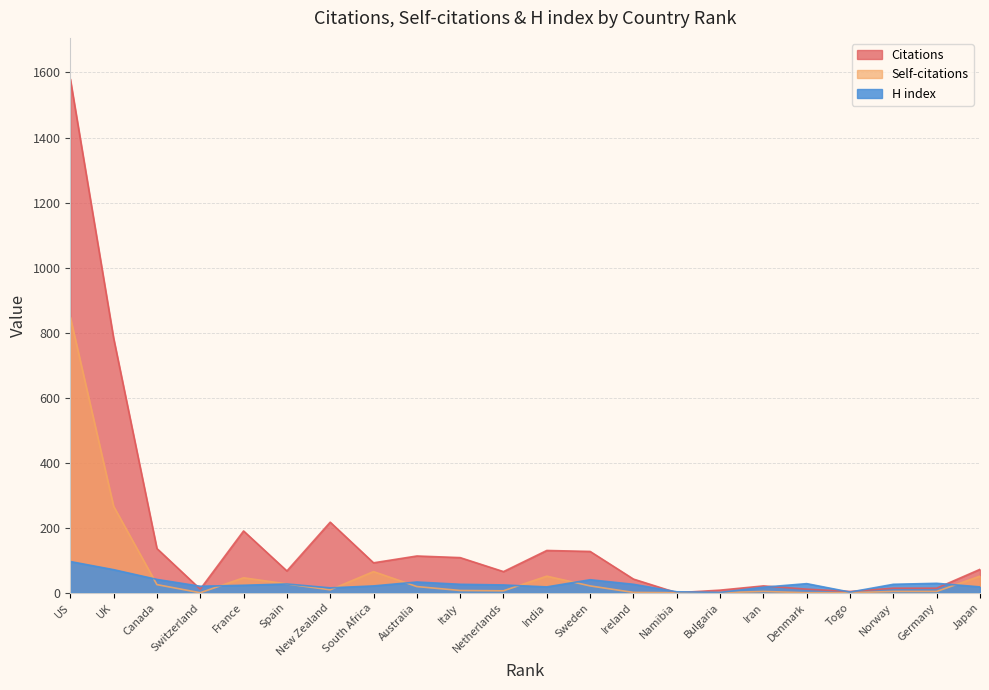

True or false: Self-citations and Citations intersect in this chart.

False